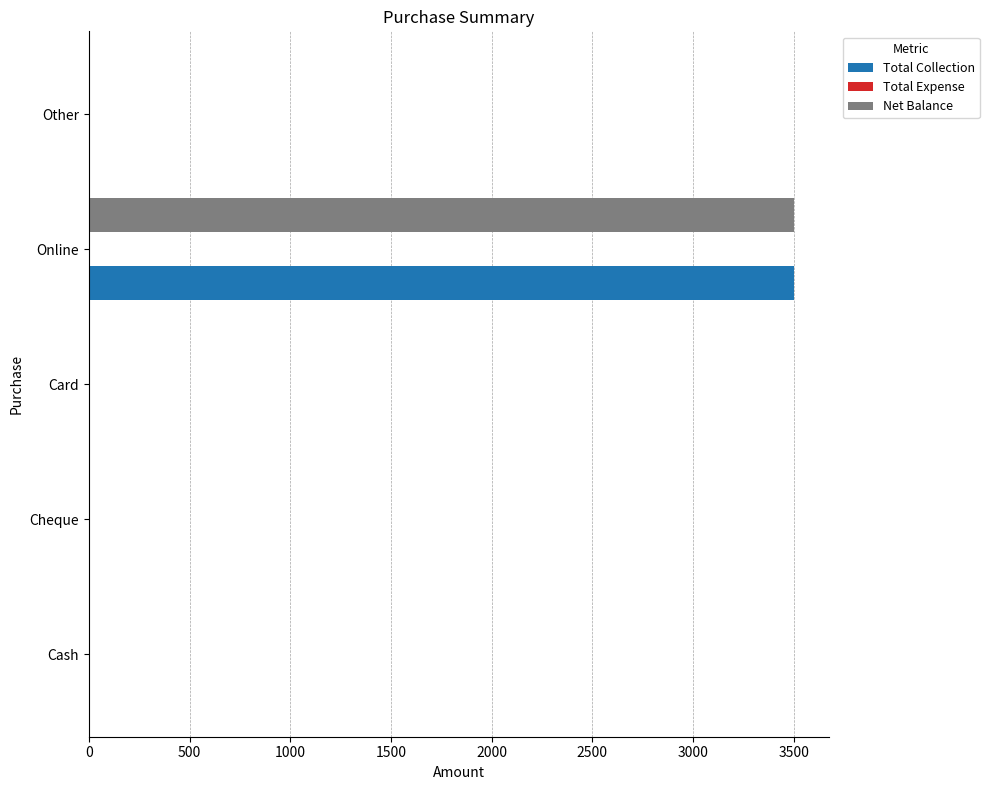

What is the sum of the Net Balance values at Online and Cash?

3500